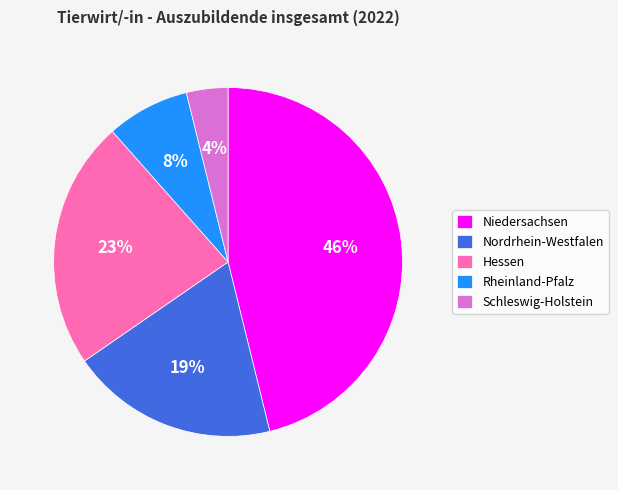

Which has a higher value, Hessen or Schleswig-Holstein?

Hessen